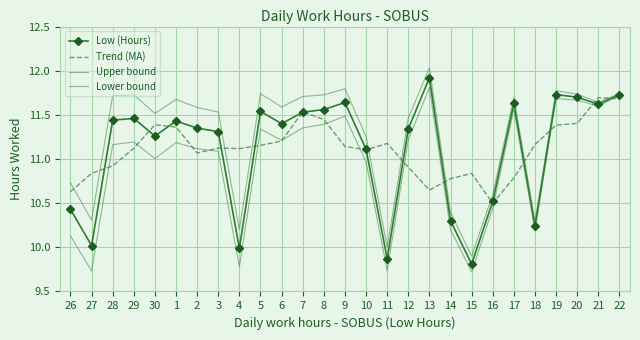

The value of Trend (MA) at 9 is 3.0. True or false?

False